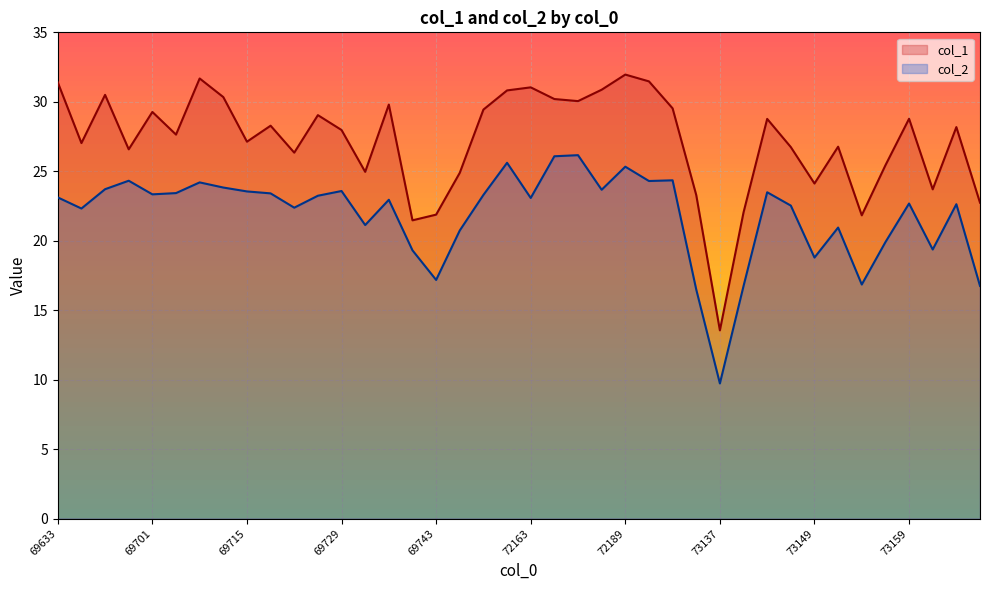

Where is the first local minimum for col_2?

69647